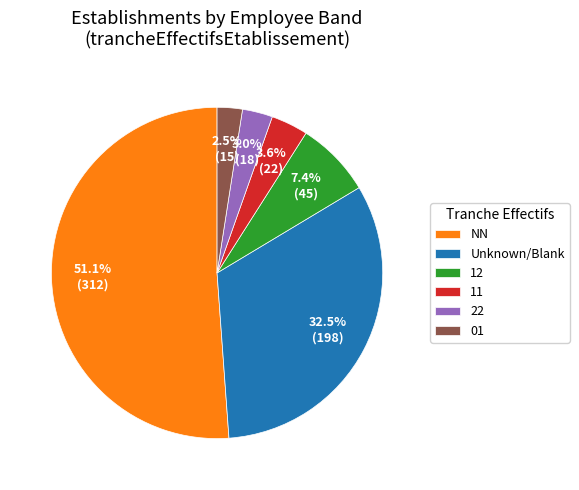

To the nearest percent, what is the average slice percentage?

17%